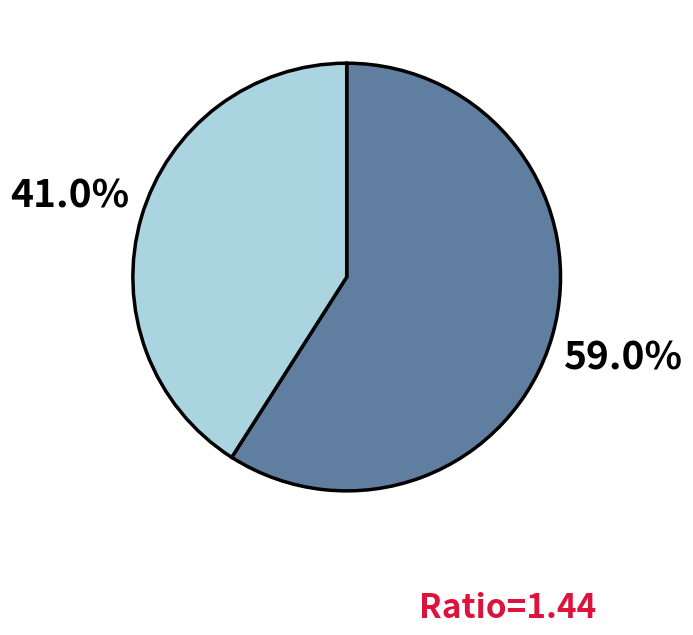

Count the number of slices in the pie.

2